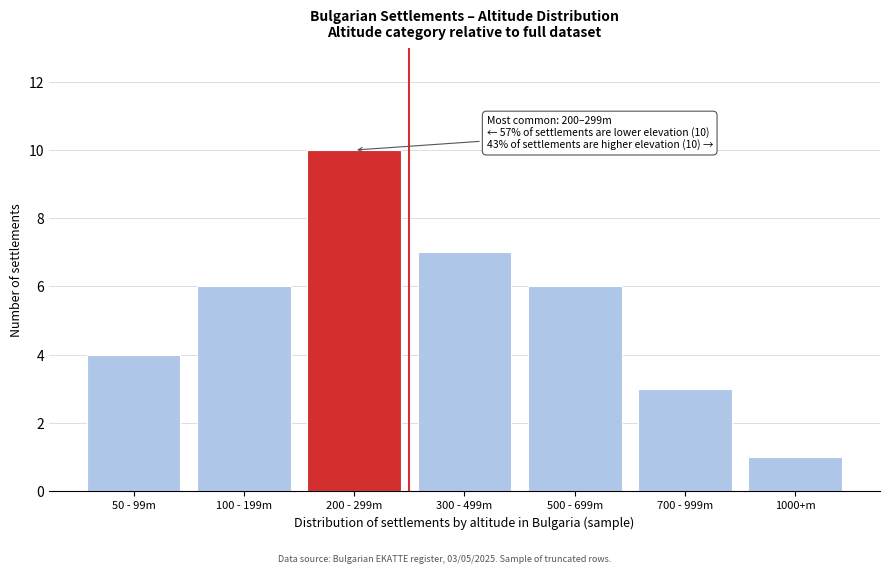

Reading left to right, transcribe all the data shown in this chart.

50 - 99m=4	100 - 199m=6	200 - 299m=10	300 - 499m=7	500 - 699m=6	700 - 999m=3	1000+m=1